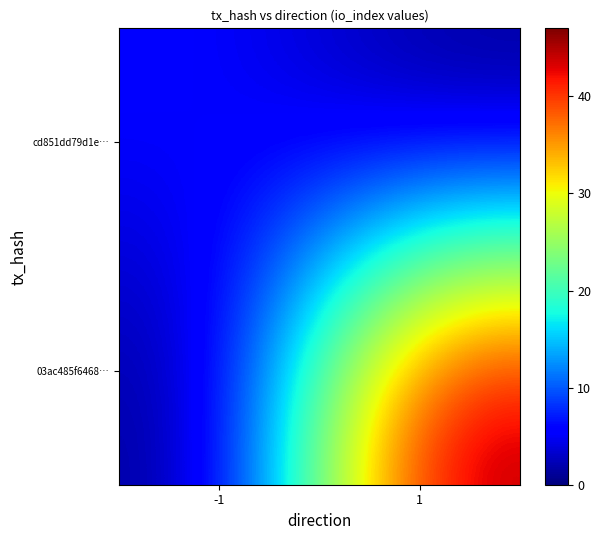

At -1, list the series in order from largest to smallest.

cd851dd79d1e…, 03ac485f6468…